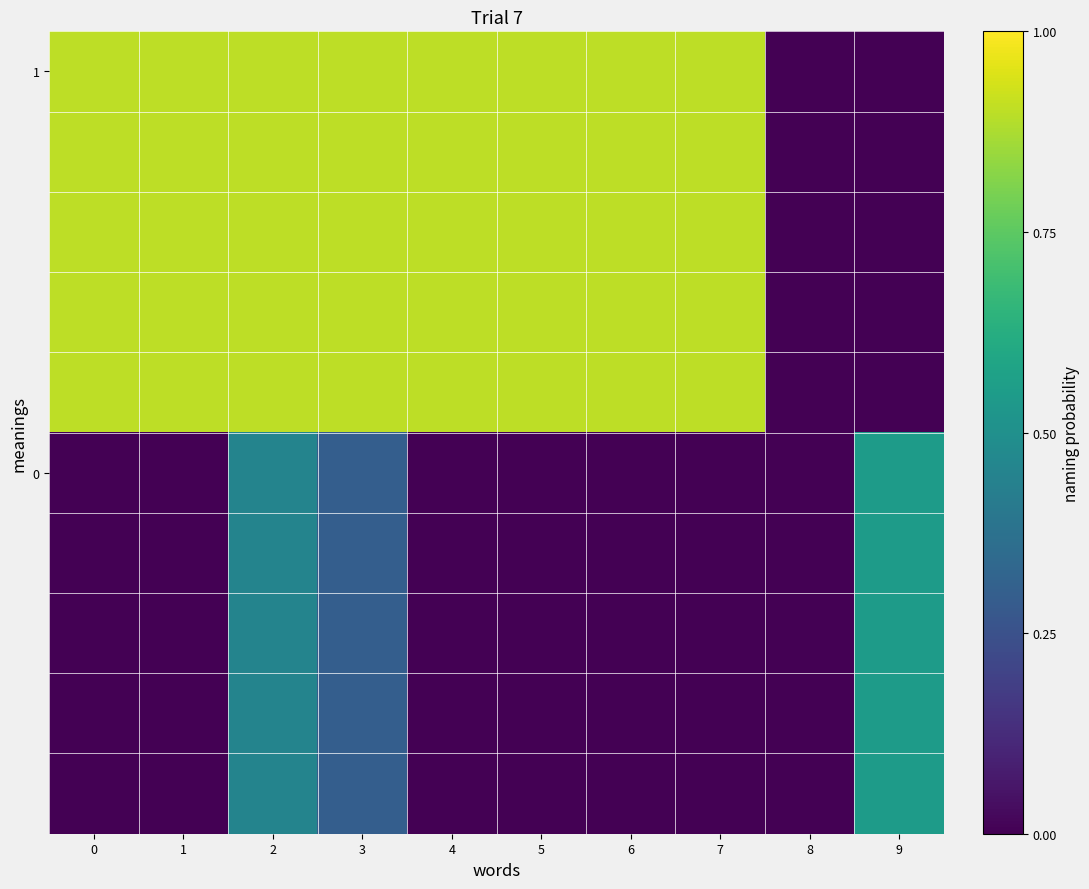

At how many categories does at least one series exceed 0?

9